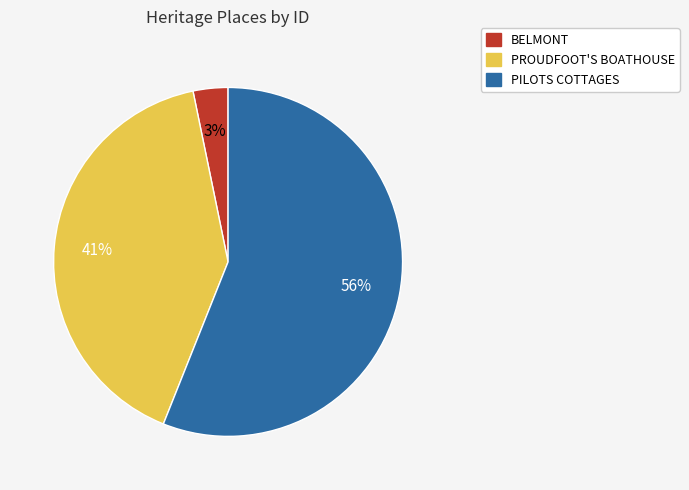

Is there any slice that represents more than half of the pie?

Yes